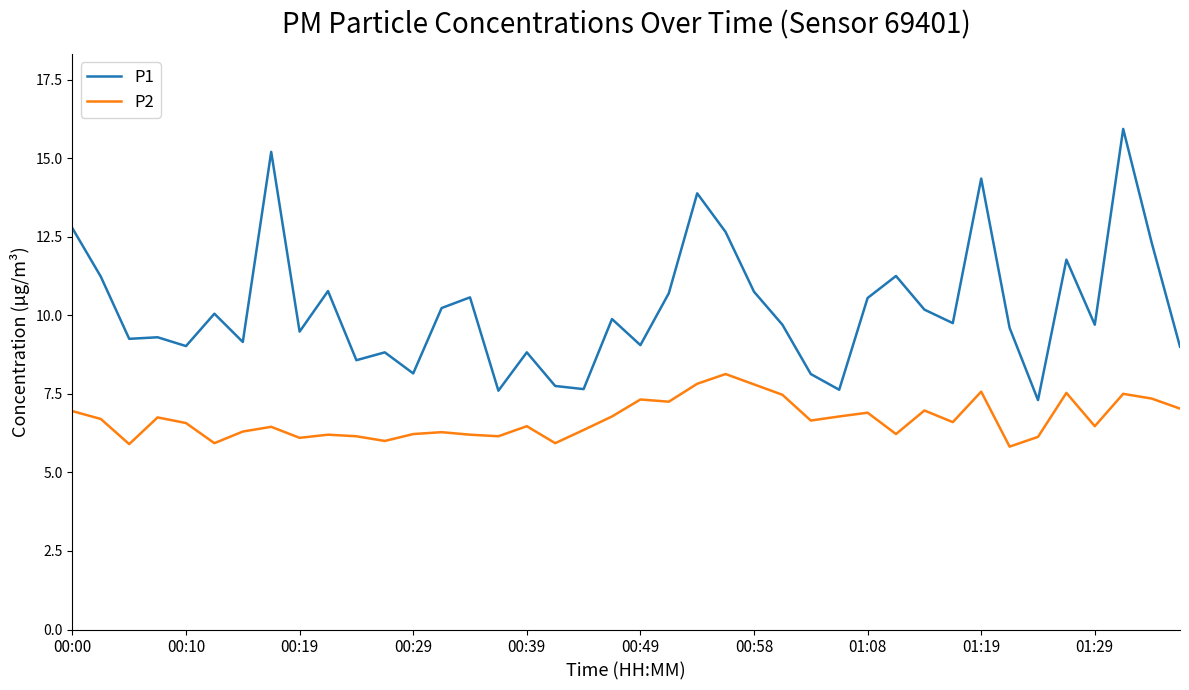

True or false: P2 and P1 intersect in this chart.

False